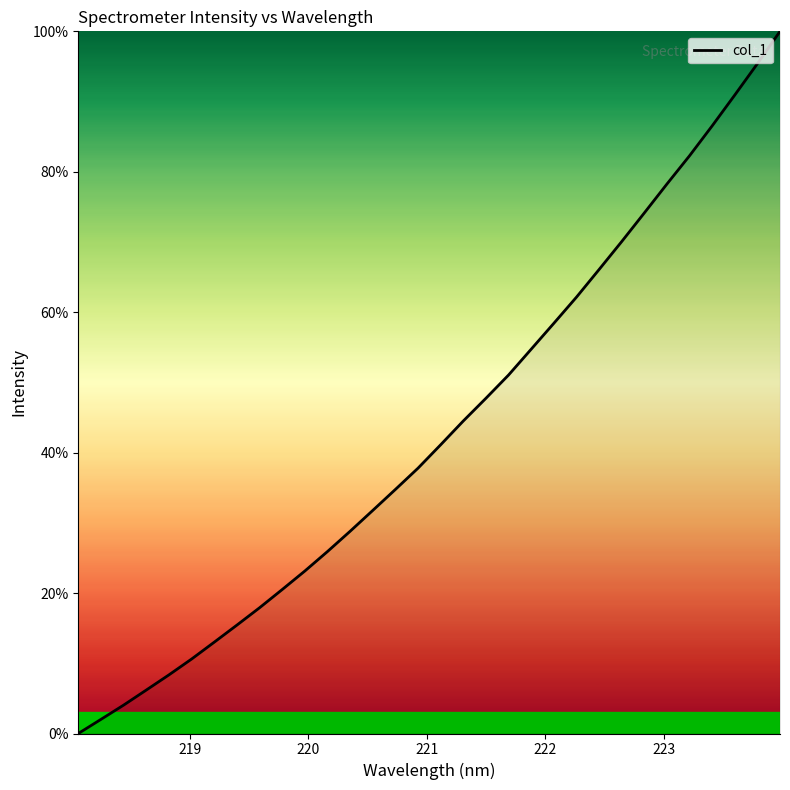

Is this an area chart (filled region under the line)?

No